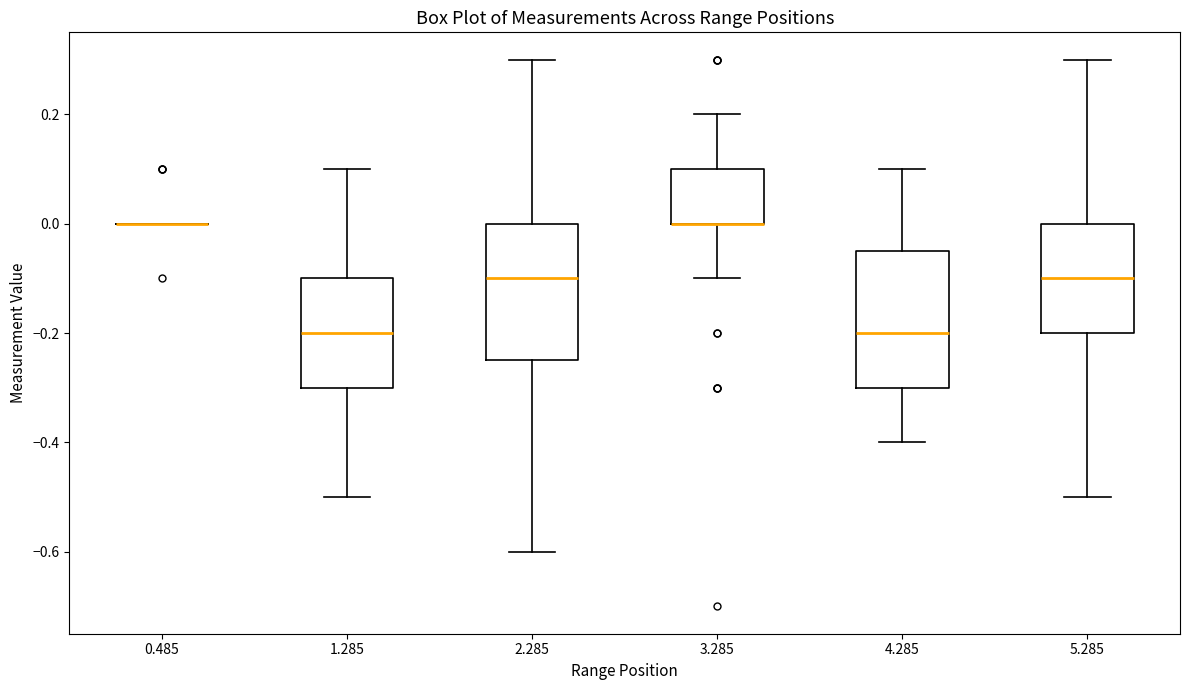

Reading left to right, transcribe this box plot: for each box, give where its median line is, the range the box spans, and where its two whiskers end, as read against the y-axis. The values are not printed on the chart, so give them approximately, as read against the axis.

0.485: box collapsed to a line at 0.00, whiskers 0.00 to 0.00
1.285: median -0.20, box -0.30 to -0.10, whiskers -0.50 to 0.10
2.285: median -0.10, box -0.24 to 0.00, whiskers -0.60 to 0.30
3.285: median 0.00 (drawn on the box's lower edge), box 0.00 to 0.10, whiskers -0.10 to 0.20
4.285: median -0.20, box -0.30 to -0.04, whiskers -0.40 to 0.10
5.285: median -0.10, box -0.20 to 0.00, whiskers -0.50 to 0.30